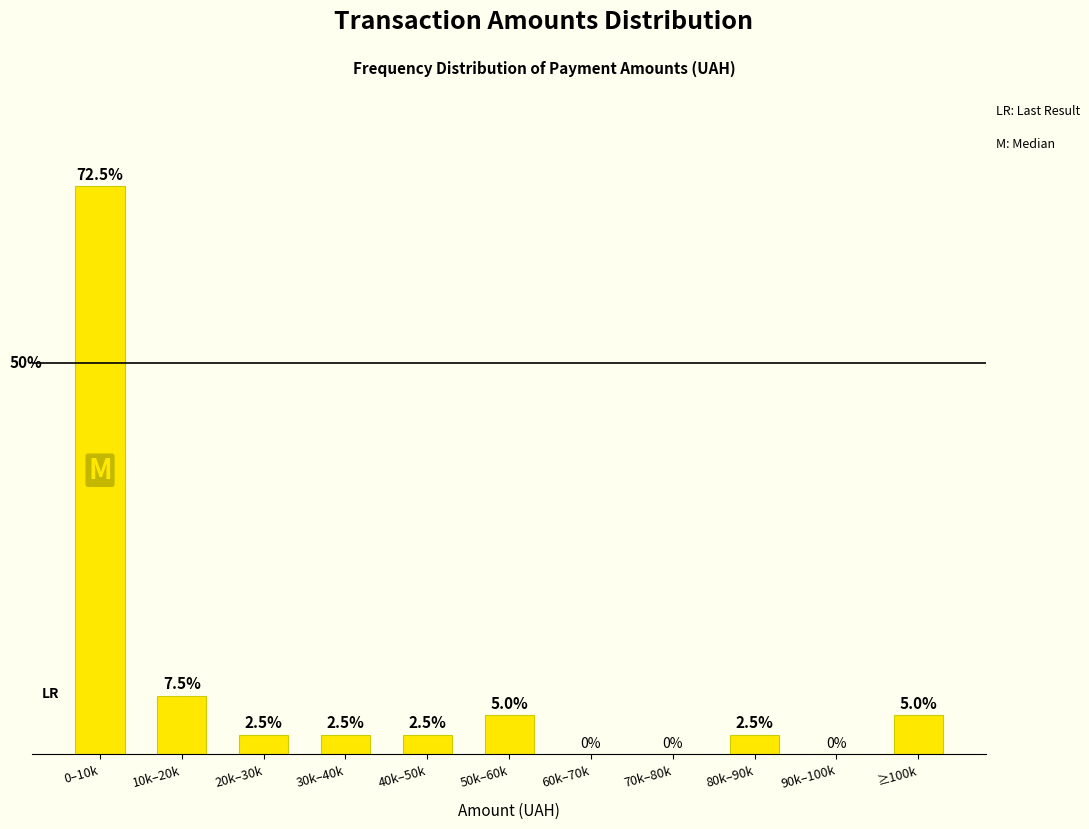

Which label corresponds to the largest value in the chart?

0–10k